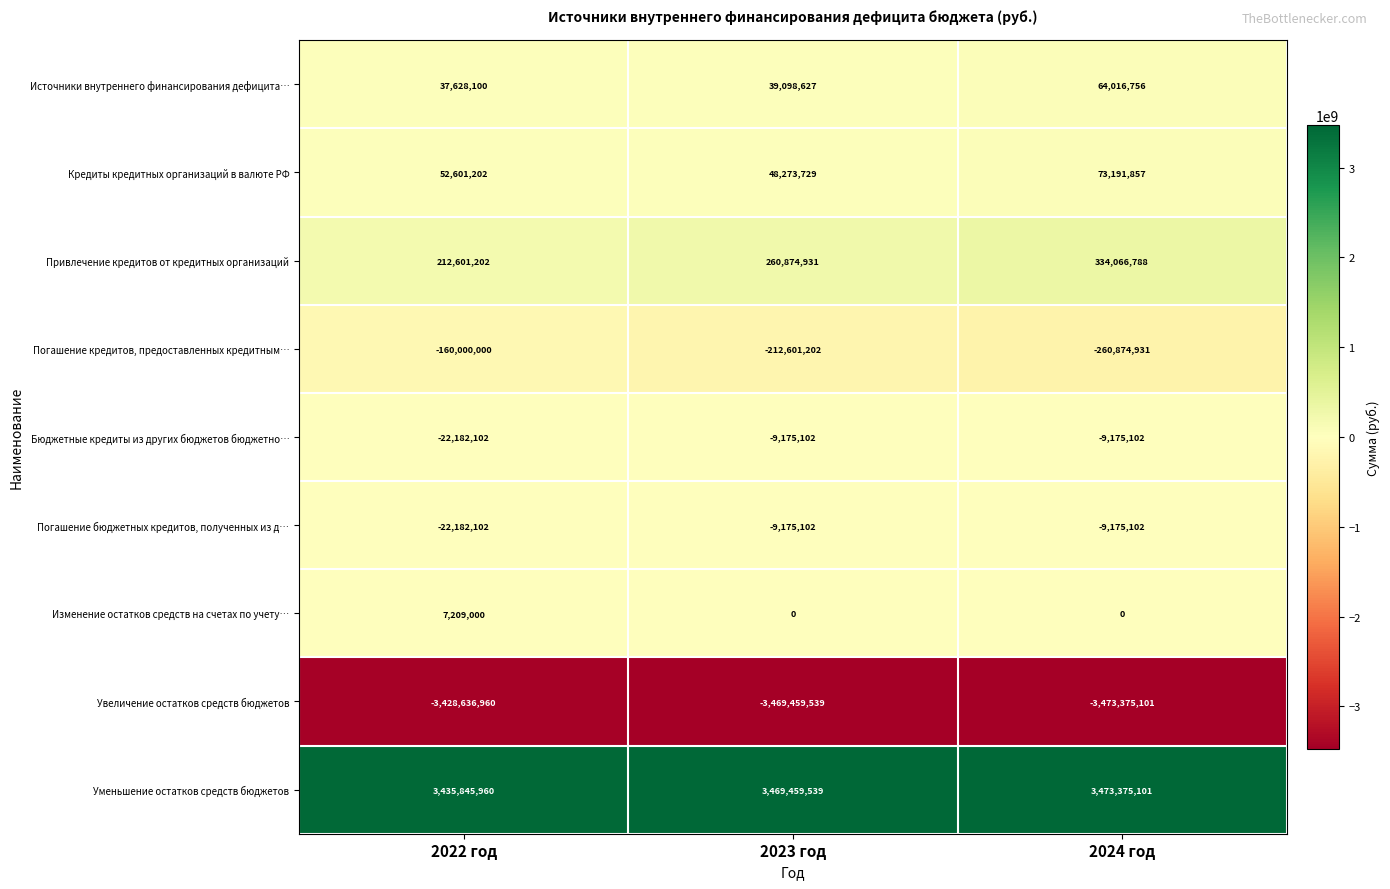

How many data points does each series have?

3